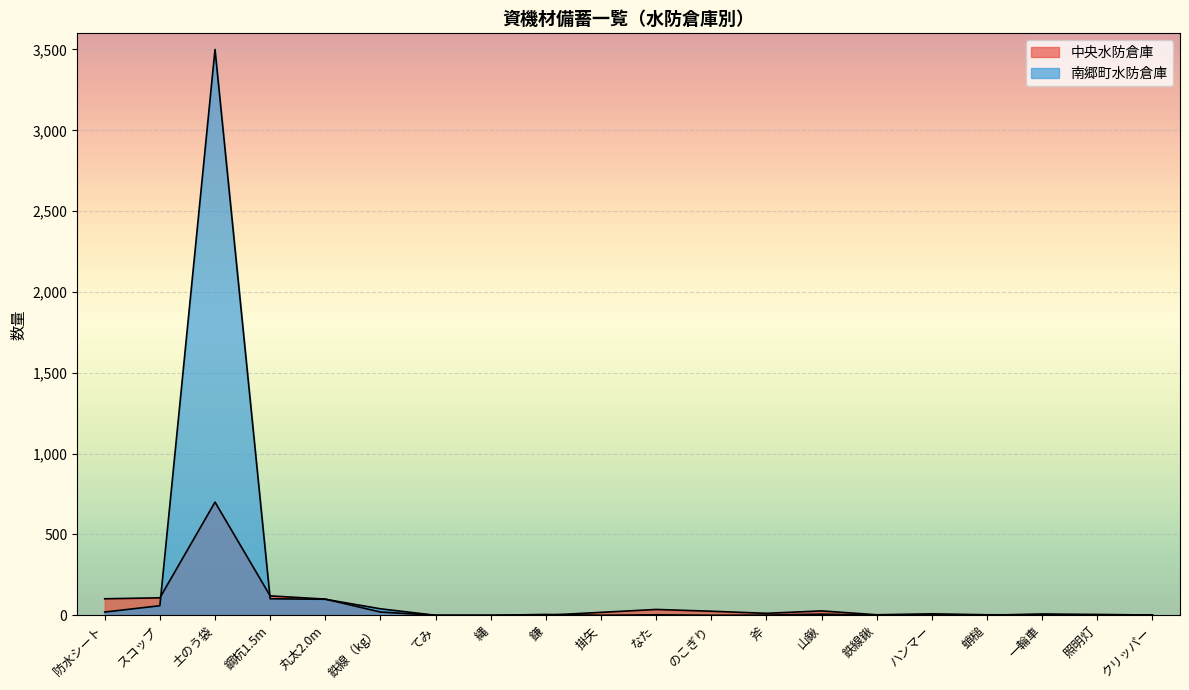

List the labels in order of 南郷町水防倉庫 value, smallest first.

てみ, 縄, 掛矢, のこぎり, 鉄線鍬, 蛸槌, 斧, ハンマー, クリッパー, なた, 照明灯, 鎌, 山鍬, 一輪車, 防水シート, 鉄線（kg）, スコップ, 丸太2.0m, 鋼杭1.5m, 土のう袋